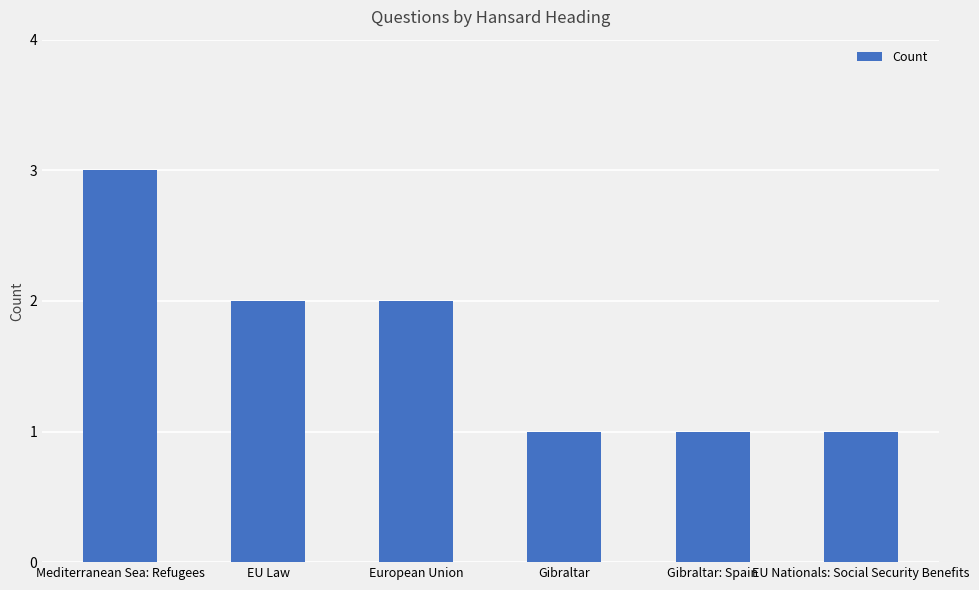

What is the maximum value shown in the chart?

3